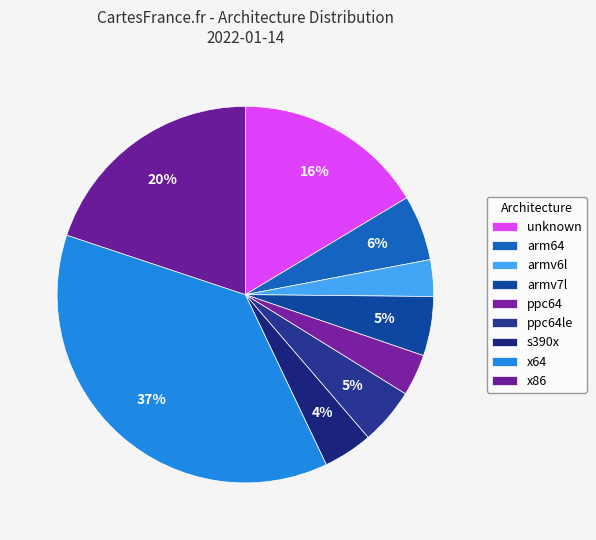

Approximately how many times larger is the value at x64 compared to armv7l?

7.3